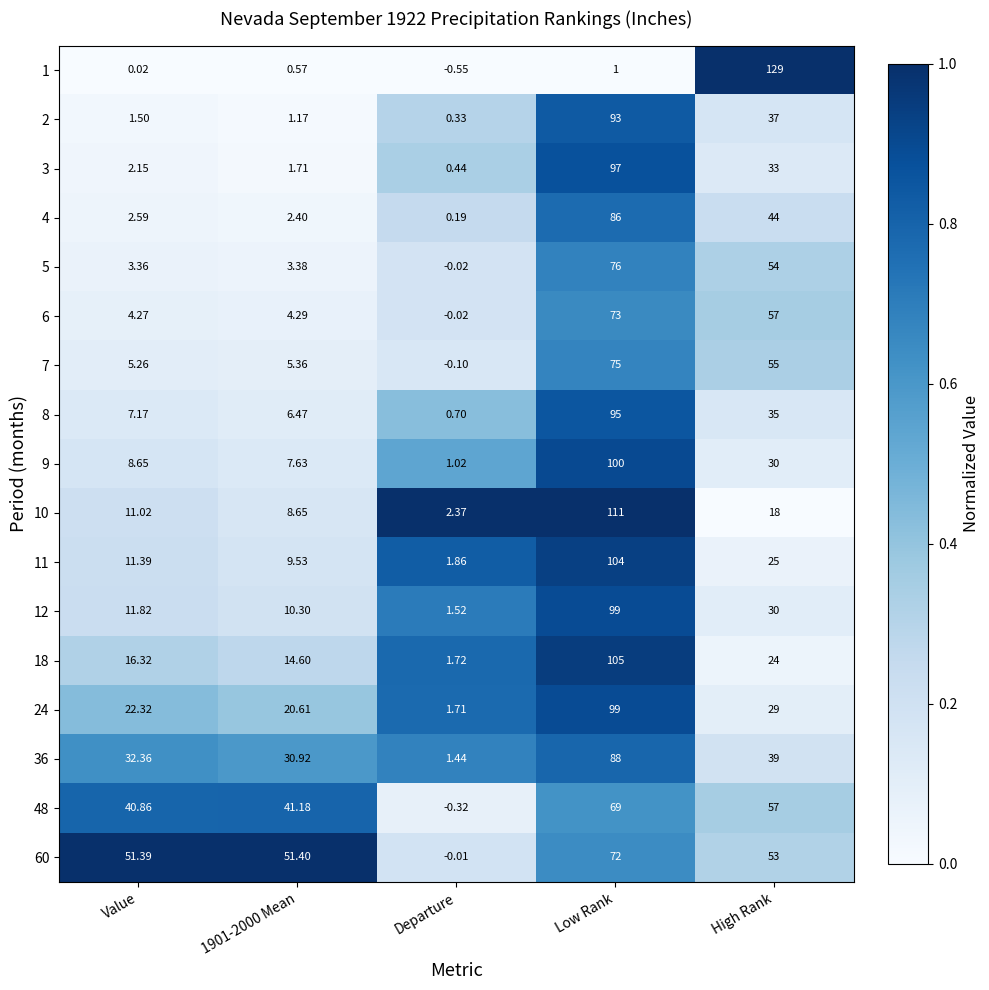

At which label is 9 closest to 50?

High Rank